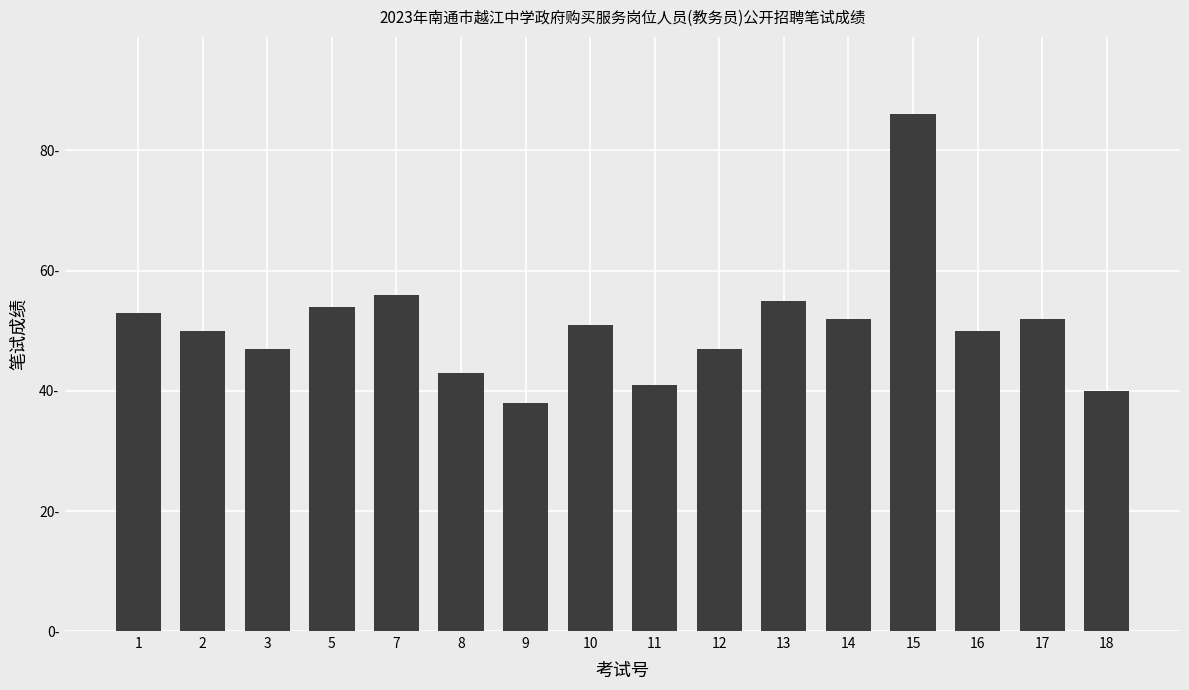

Does the chart contain any negative values?

No